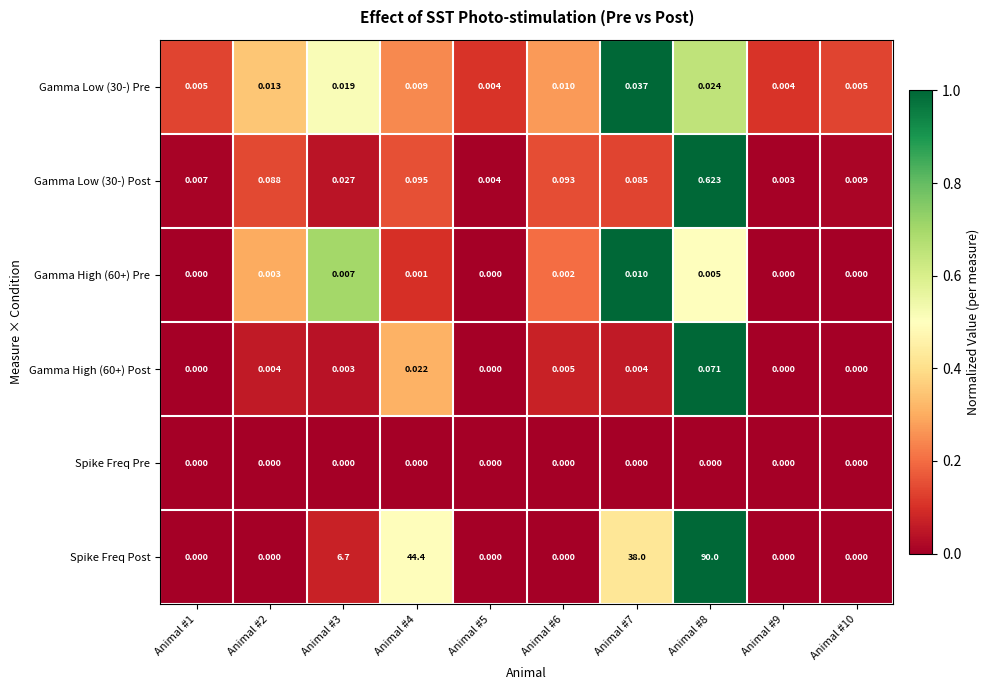

Which series has the widest spread of values?

Spike Freq Post